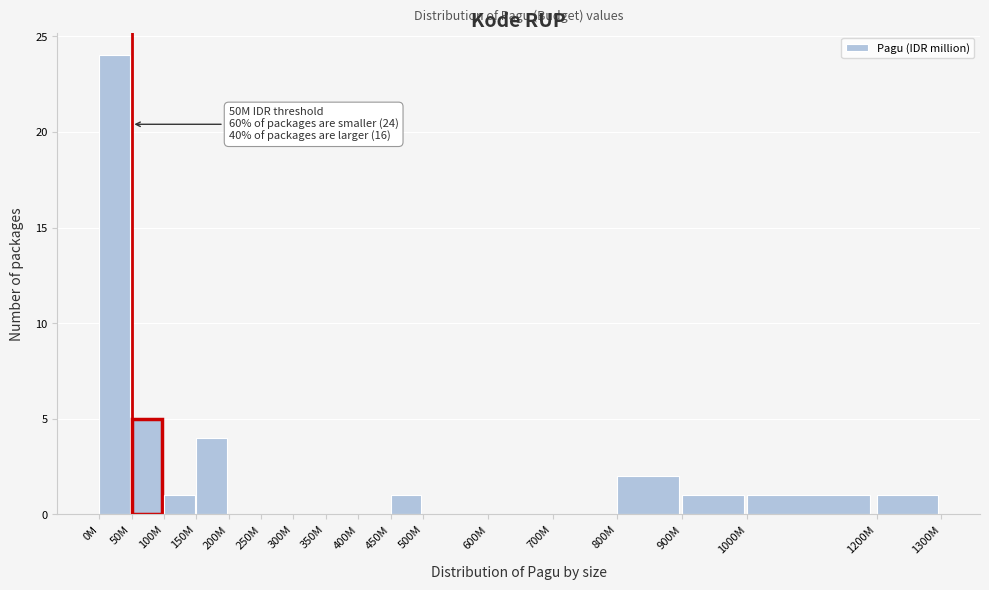

Reading left to right, extract all data points from this chart.

0M=24	50M=5	100M=1	150M=4	200M=0	250M=0	300M=0	350M=0	400M=0	450M=1	500M=0	600M=0	700M=0	800M=2	900M=1	1000M=1	1200M=1